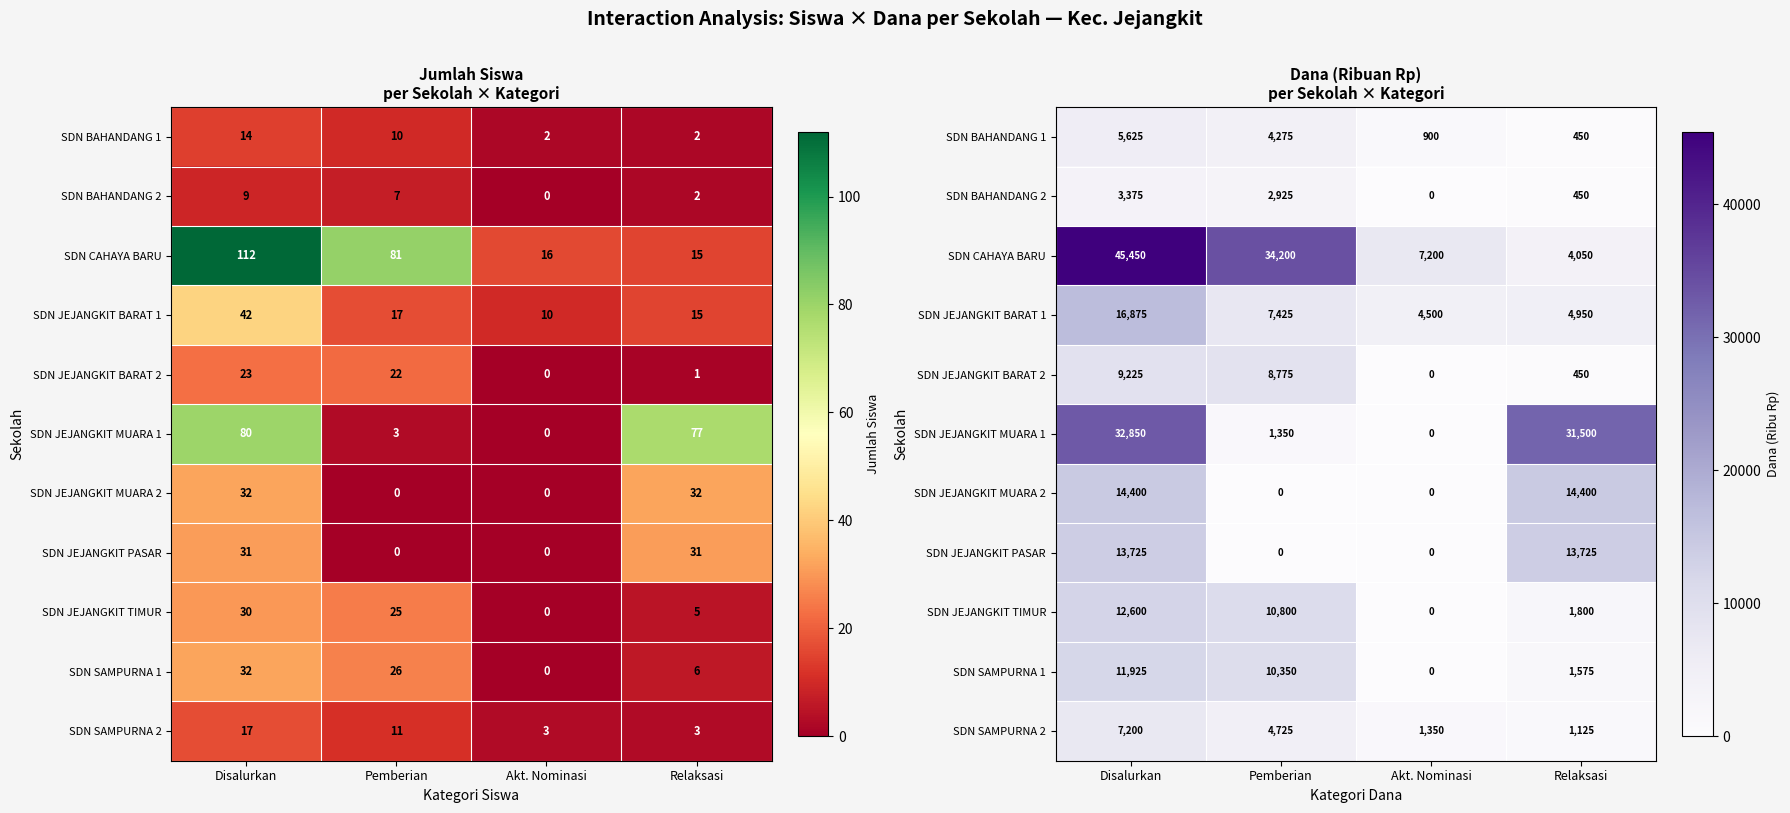

What is the difference between the SDN JEJANGKIT MUARA 2 values at Akt. Nominasi and Disalurkan?

14400